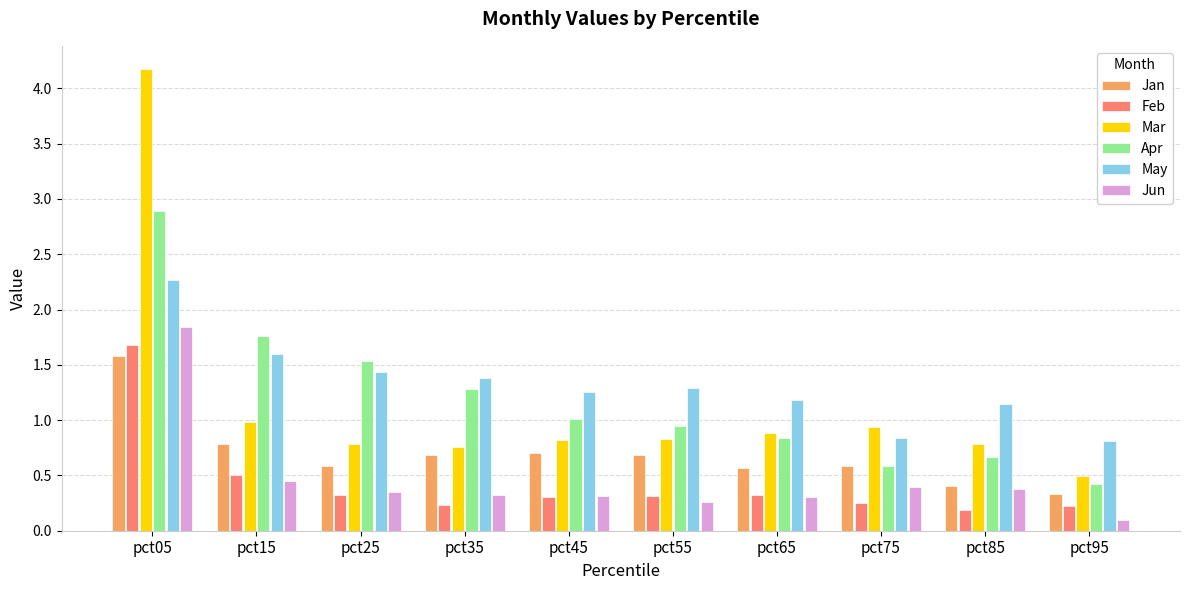

Which category has the highest value in the Feb series?

pct05